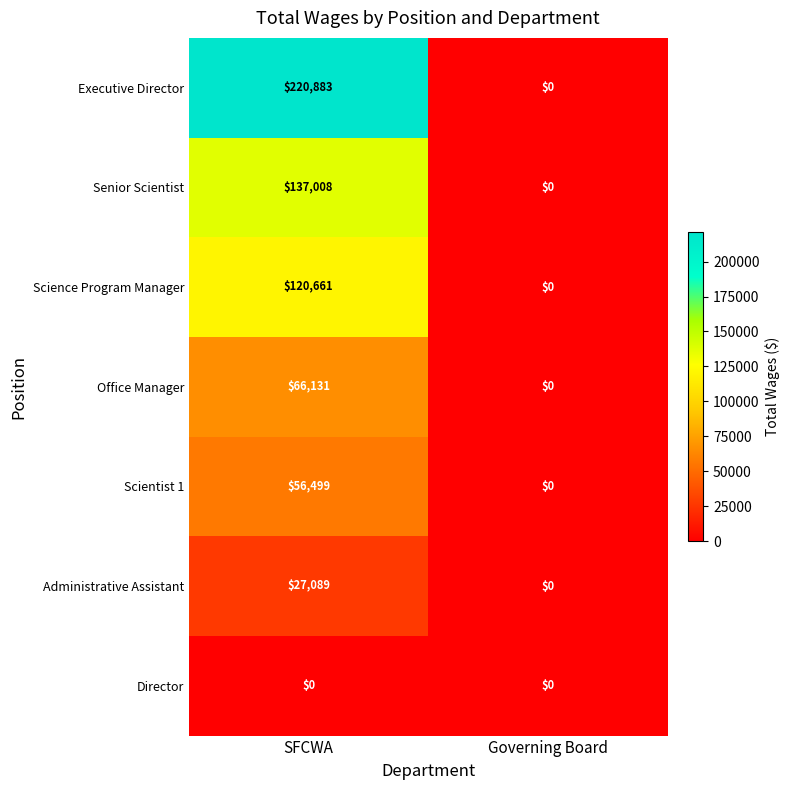

Read the Senior Scientist value at SFCWA, to the nearest 10.

137010